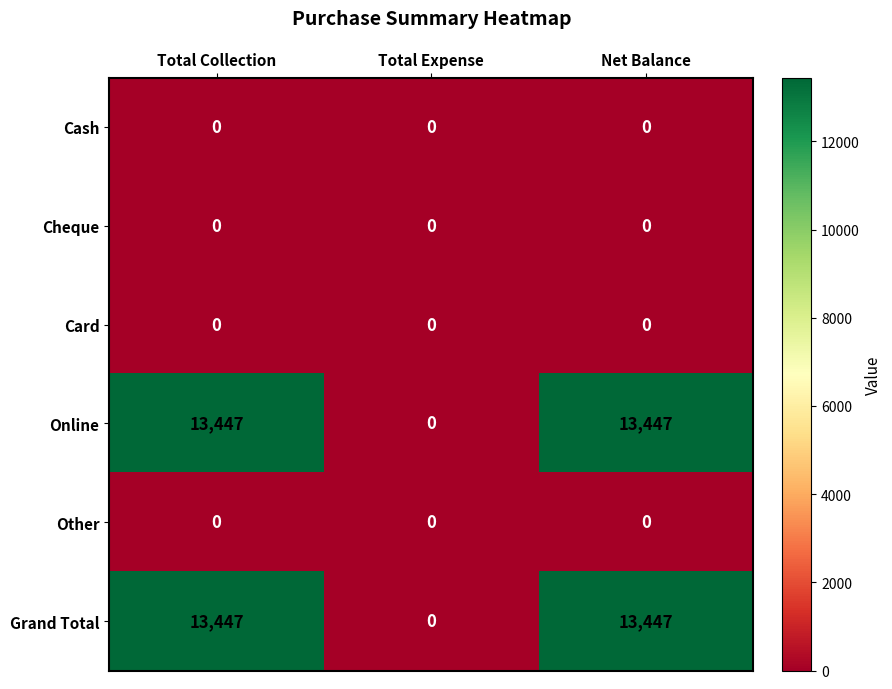

How many series are shown in this chart?

6